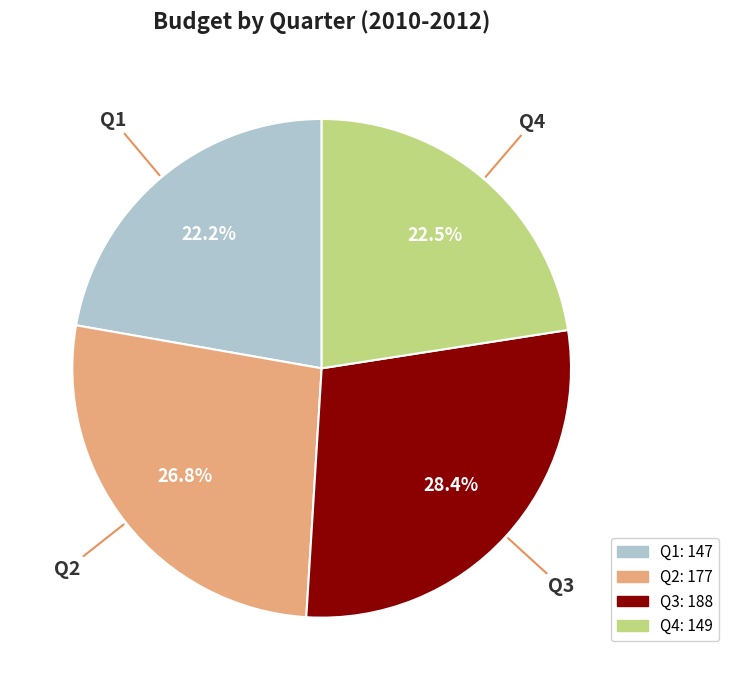

Is there a majority slice in this chart?

No